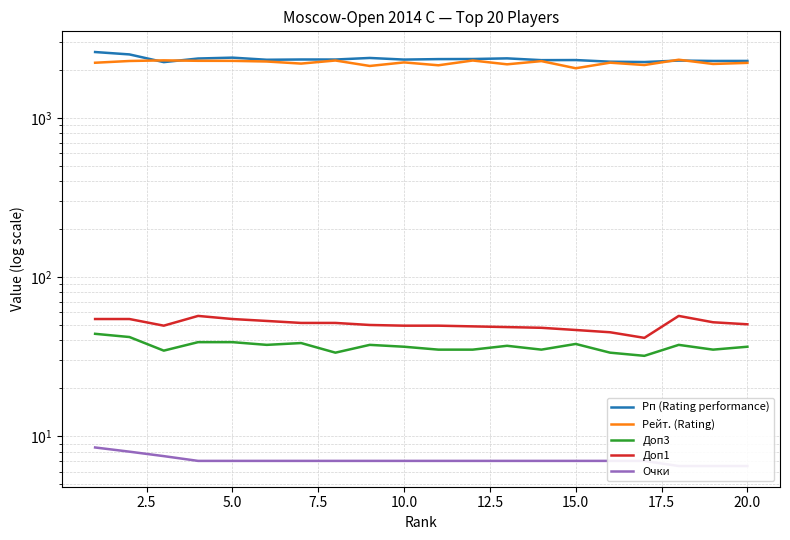

Does the chart display data point markers on the line(s)?

No